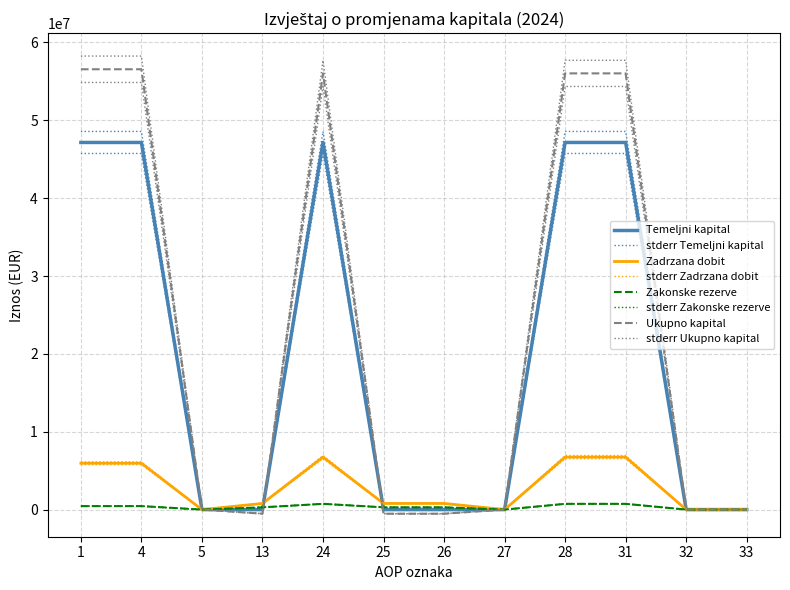

Between 33 and 31, which is larger?

31